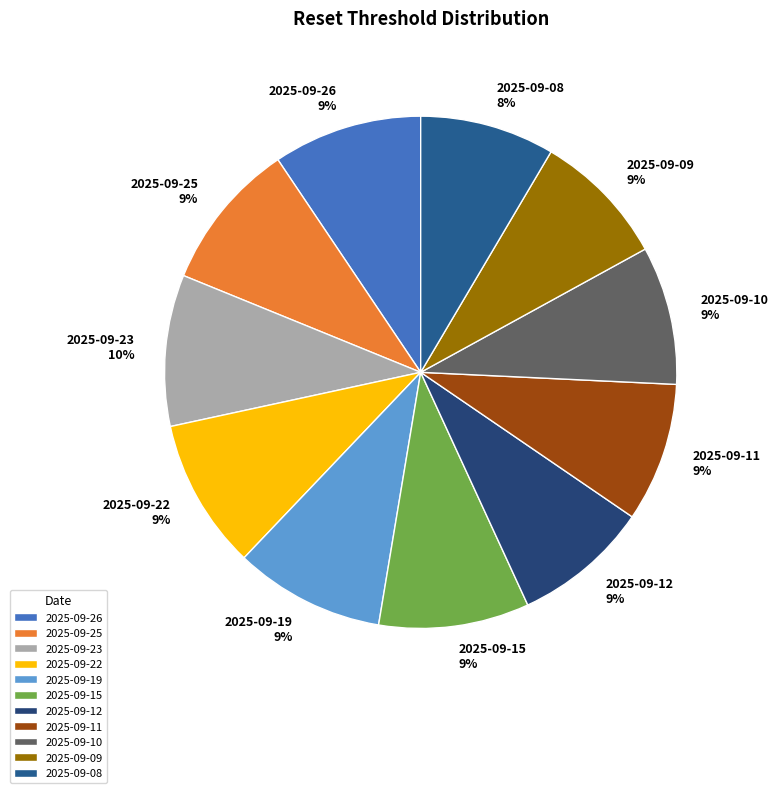

True or false: 2025-09-25 accounts for 9% of the total.

True